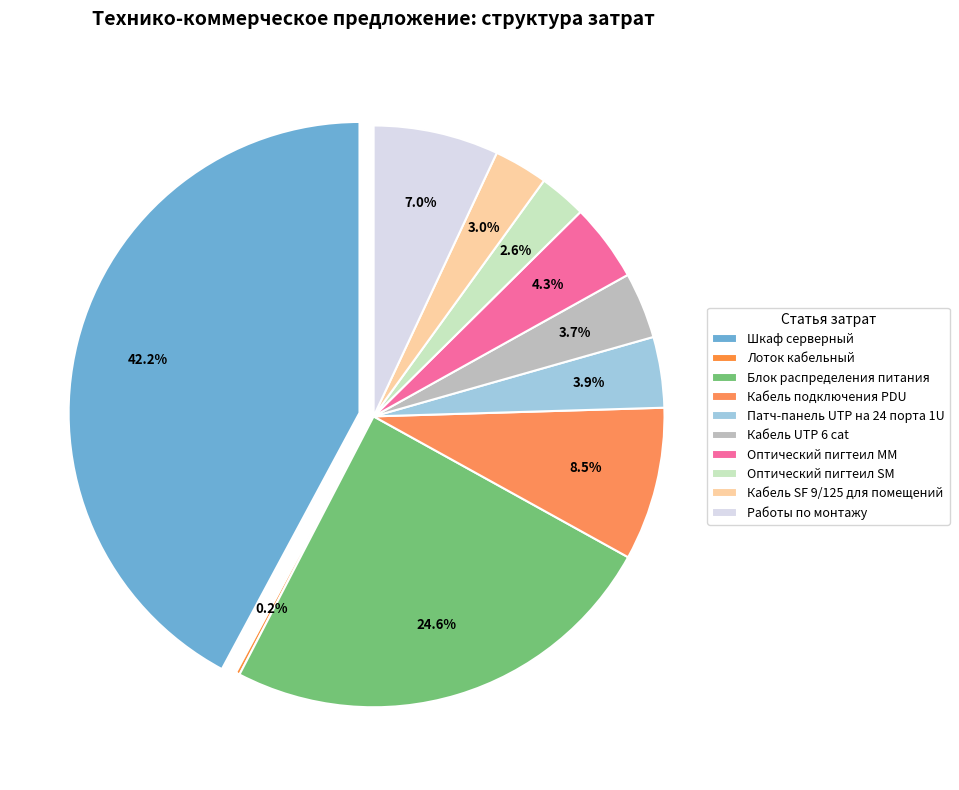

What is the change in value from Шкаф серверный to Оптический пигтеил MM?

-576713.9